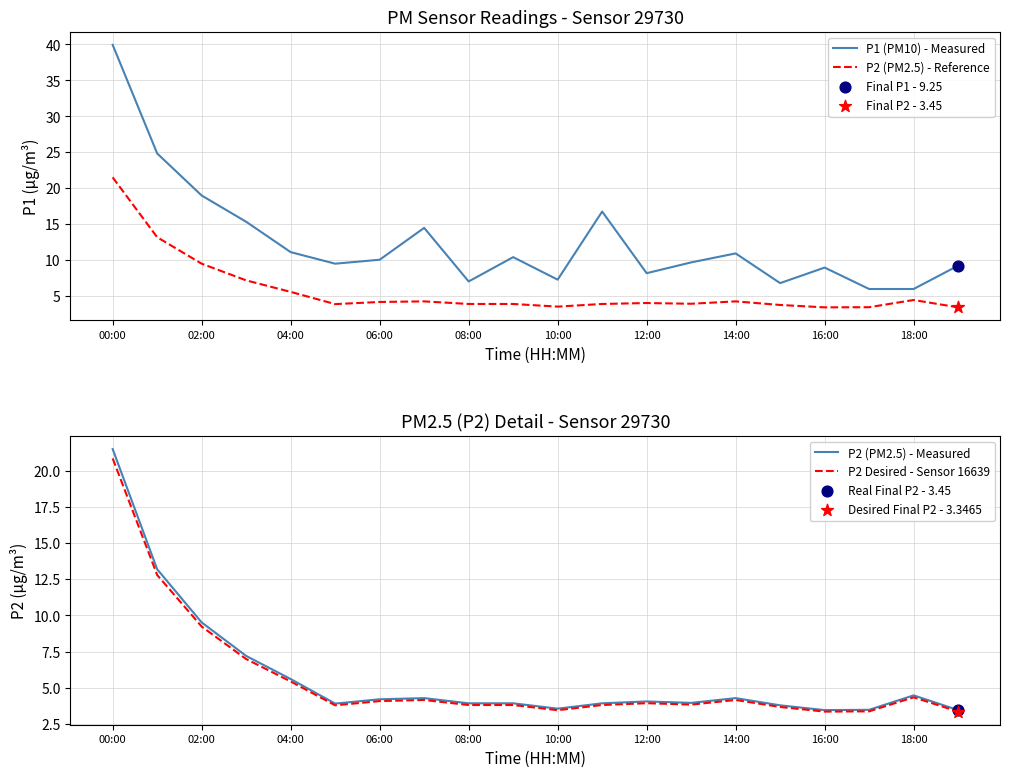

Which series has the largest Y range (max minus min)?

P1 (PM10) - Measured